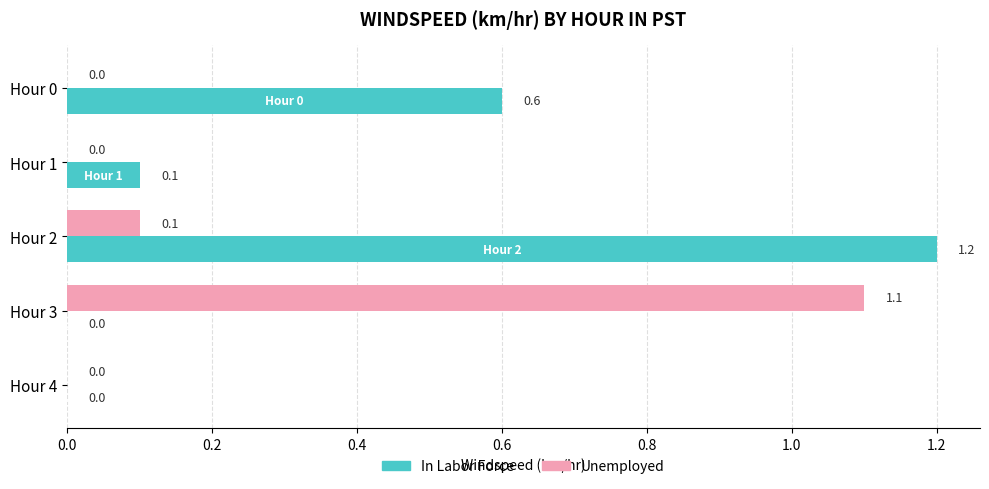

Is the value of In Labor Force at Hour 0 greater than the value of Unemployed at Hour 1?

Yes